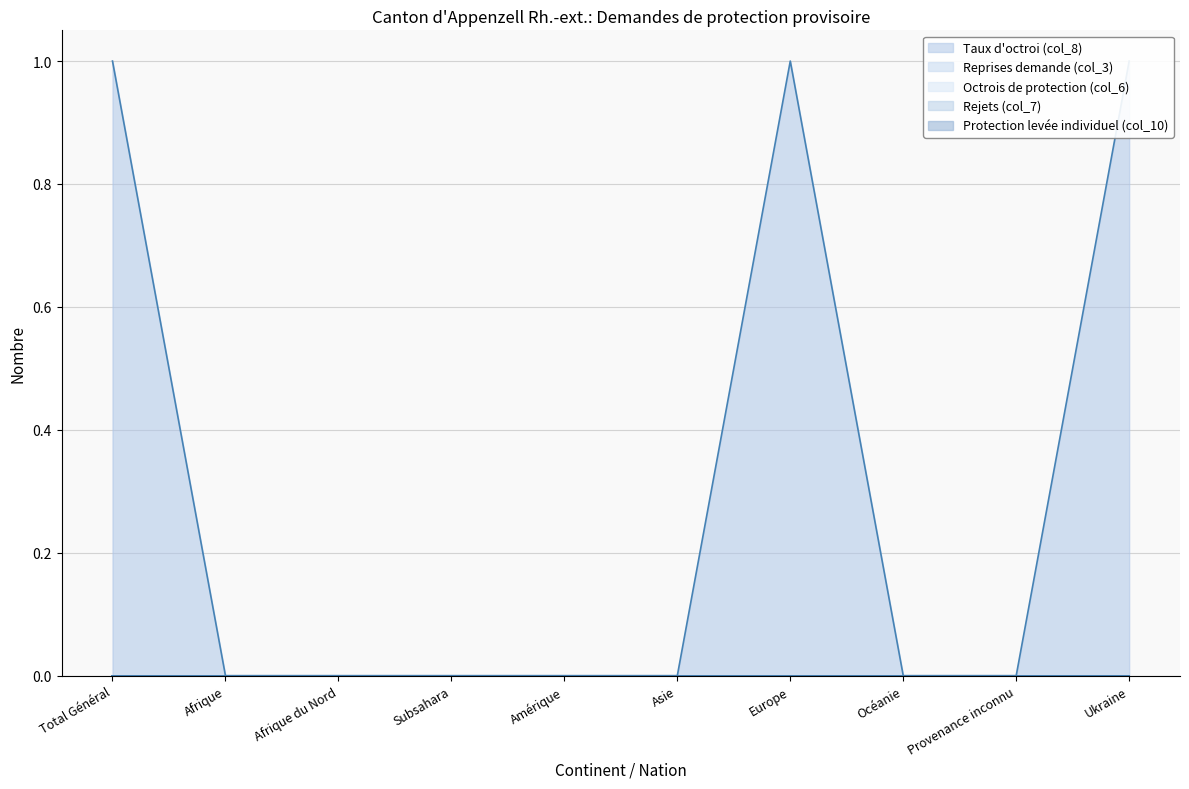

True or false: Protection levée individuel (col_10) and Taux d'octroi (col_8) cross at least once.

False